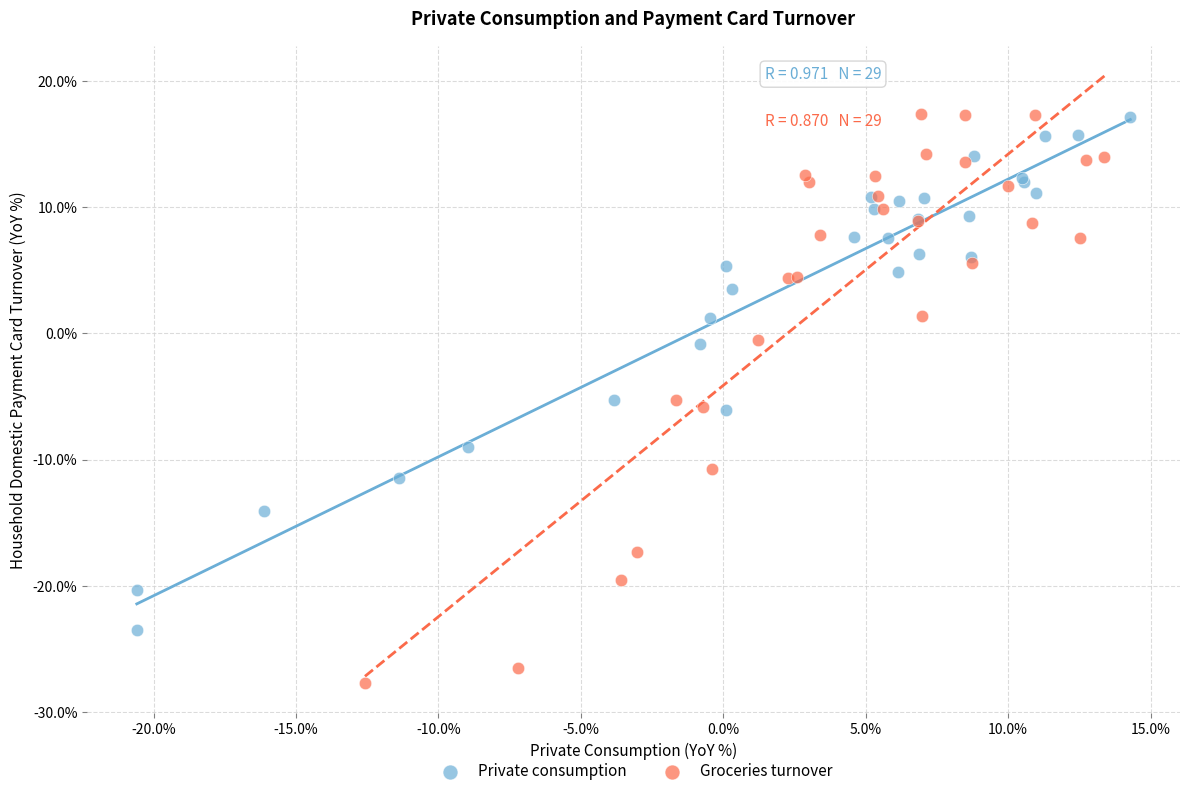

Which series contains the lowest Y value?

Groceries turnover